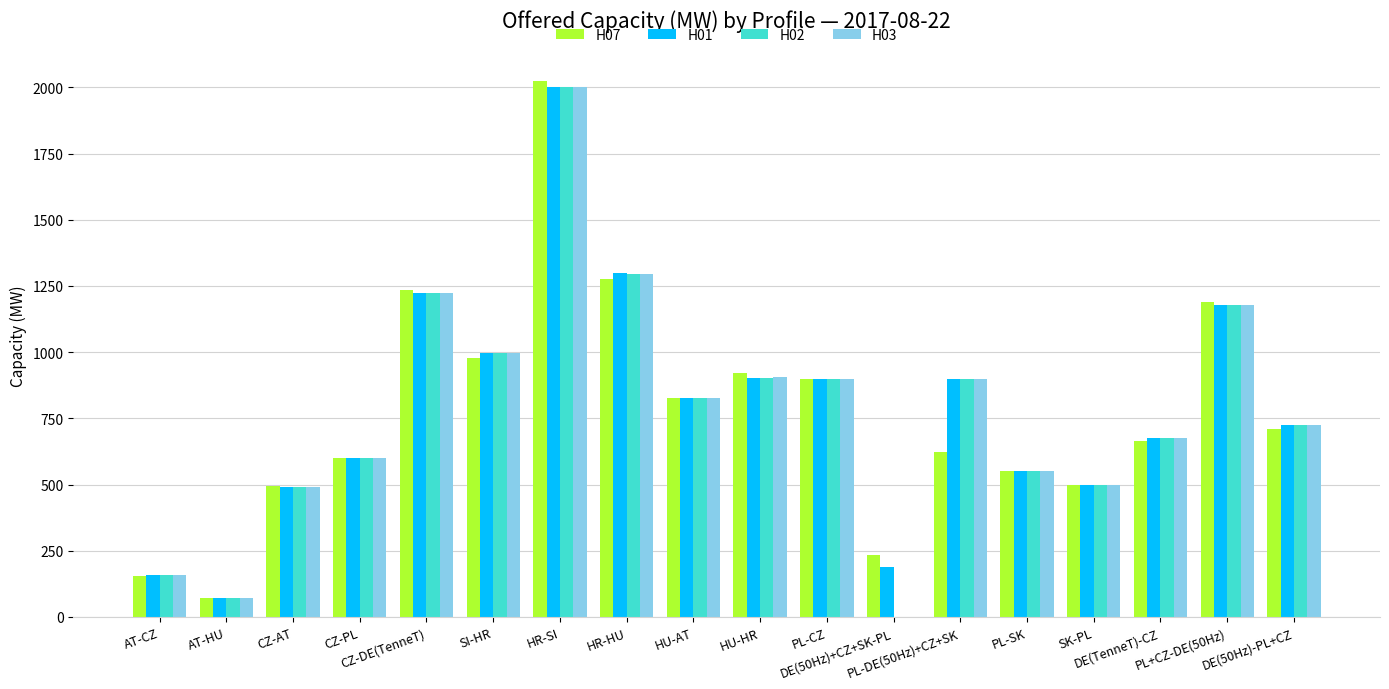

What is the average value of the H01 series?

788